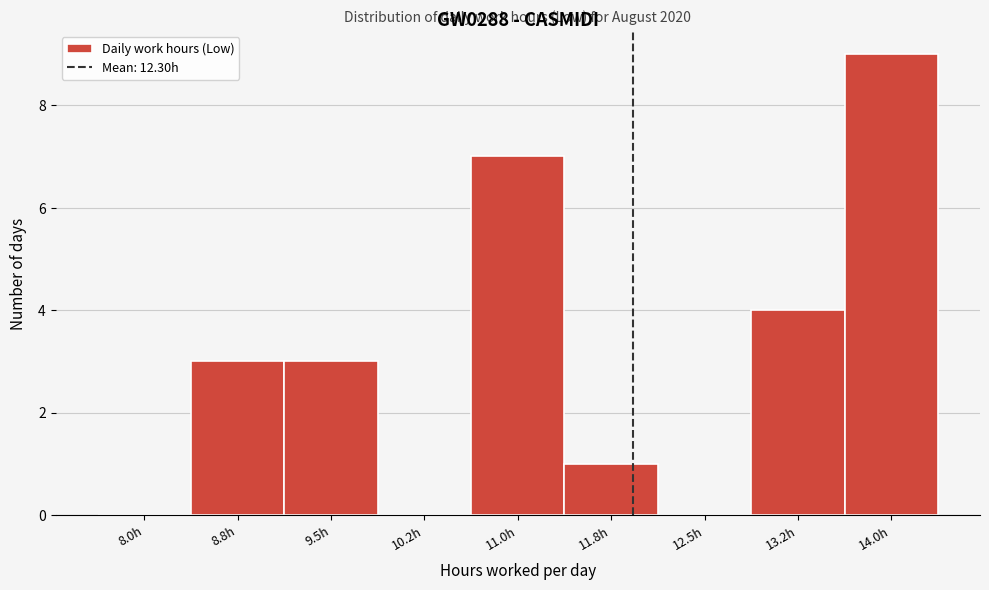

Reading left to right, what are all the values shown in this chart?

8.0h=0	8.8h=3	9.5h=3	10.2h=0	11.0h=7	11.8h=1	12.5h=0	13.2h=4	14.0h=9